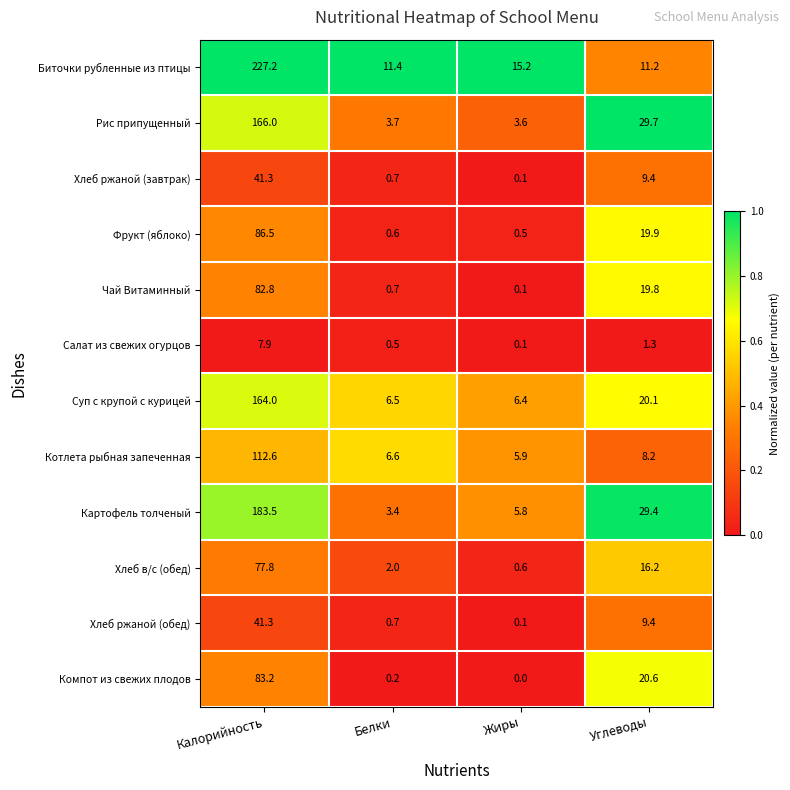

What is the difference between the Салат из свежих огурцов values at Калорийность and Углеводы?

6.6